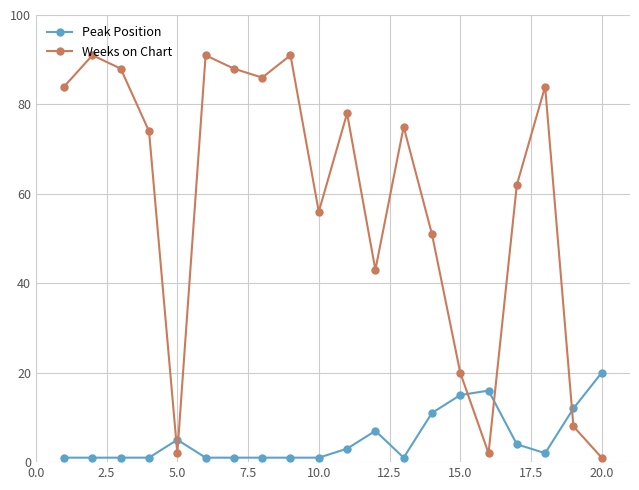

At how many categories does at least one series exceed 67?

11